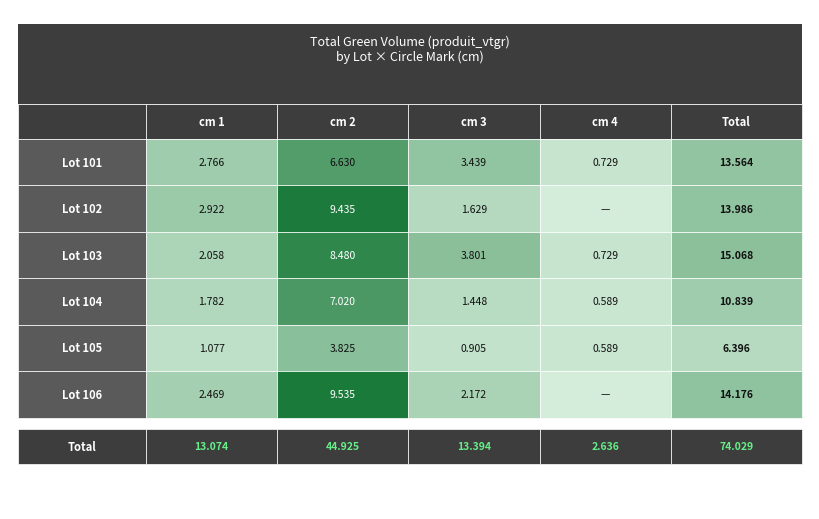

Between 3 and 4, which is larger?

3